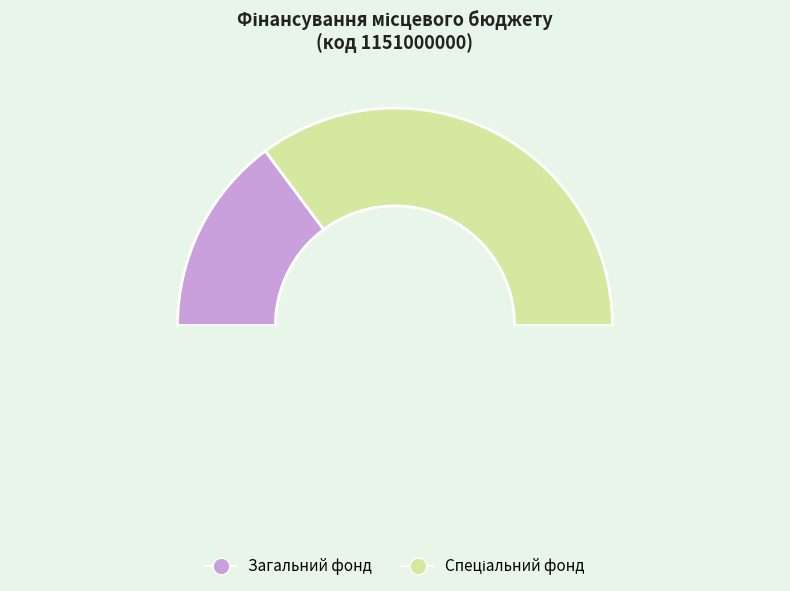

How many segments does this pie chart have?

3